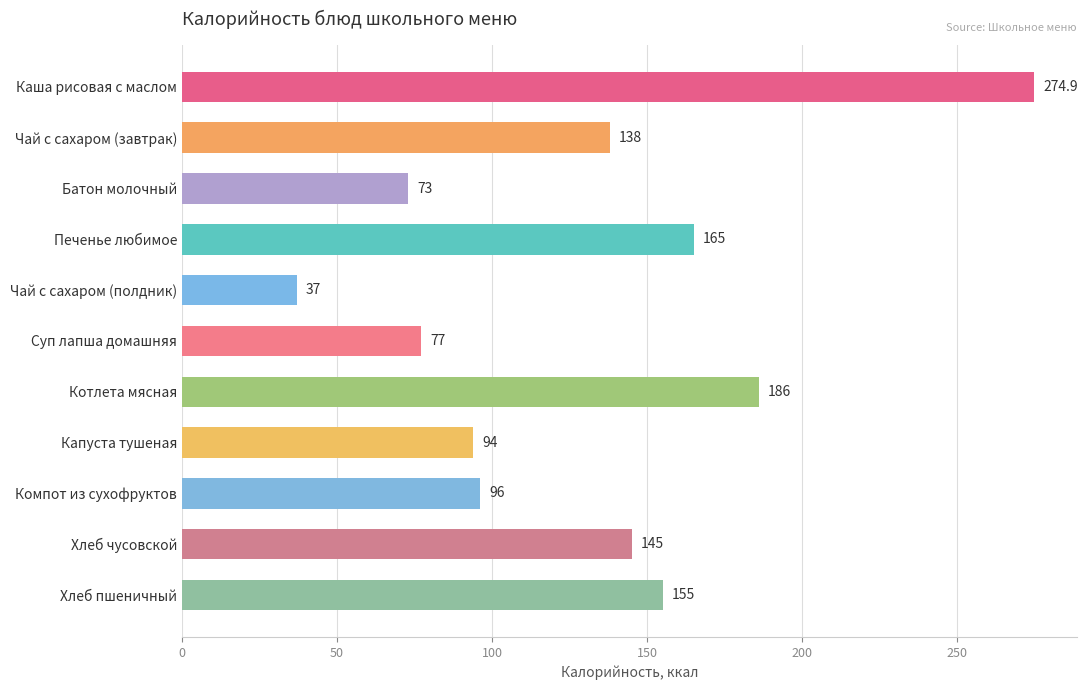

The chart shows a value of 165.0 at Печенье любимое. True or false?

True